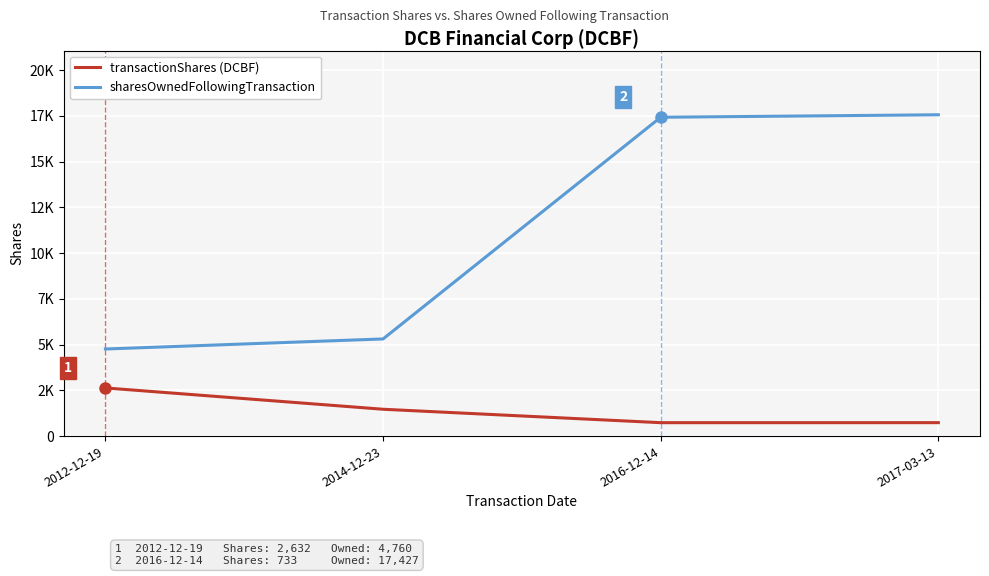

What is the label of the 1st point from the left?

2012-12-19